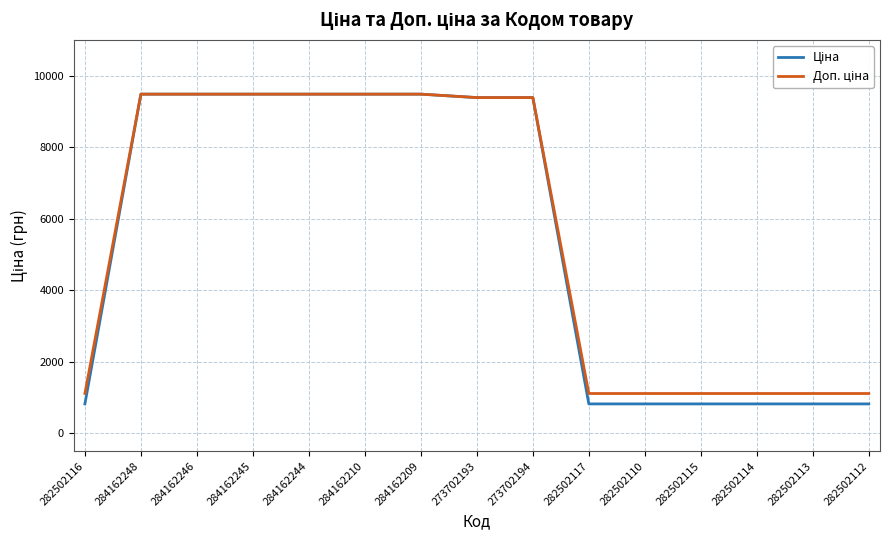

What position from the right is 284162246?

13